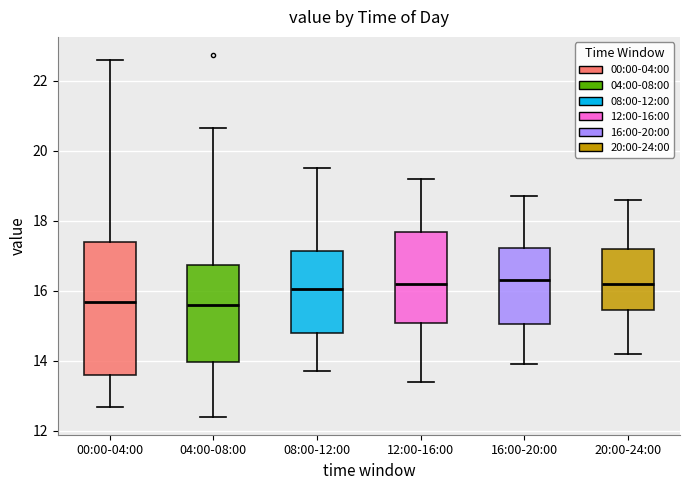

Which box is the tallest, from its lower edge to its upper edge?

00:00-04:00